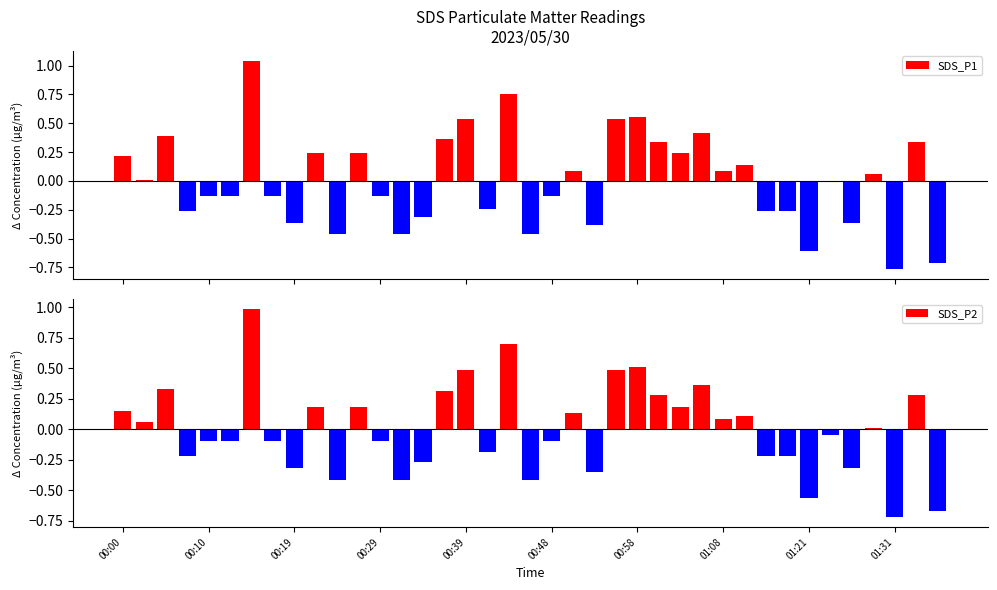

Is it true that SDS_P2 equals -0.5 at 34?

False